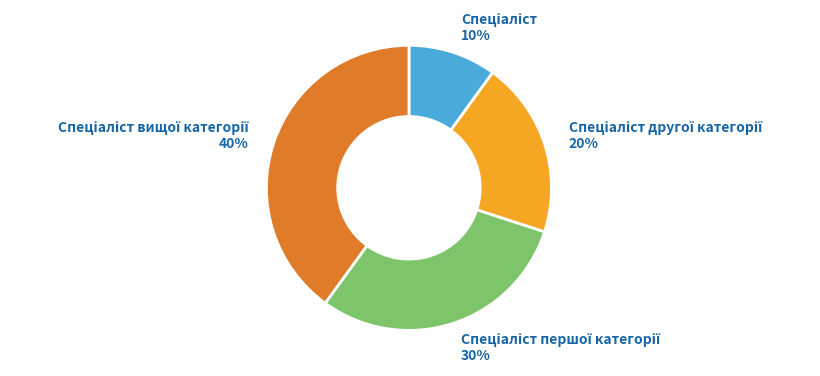

Is there a majority slice in this chart?

No